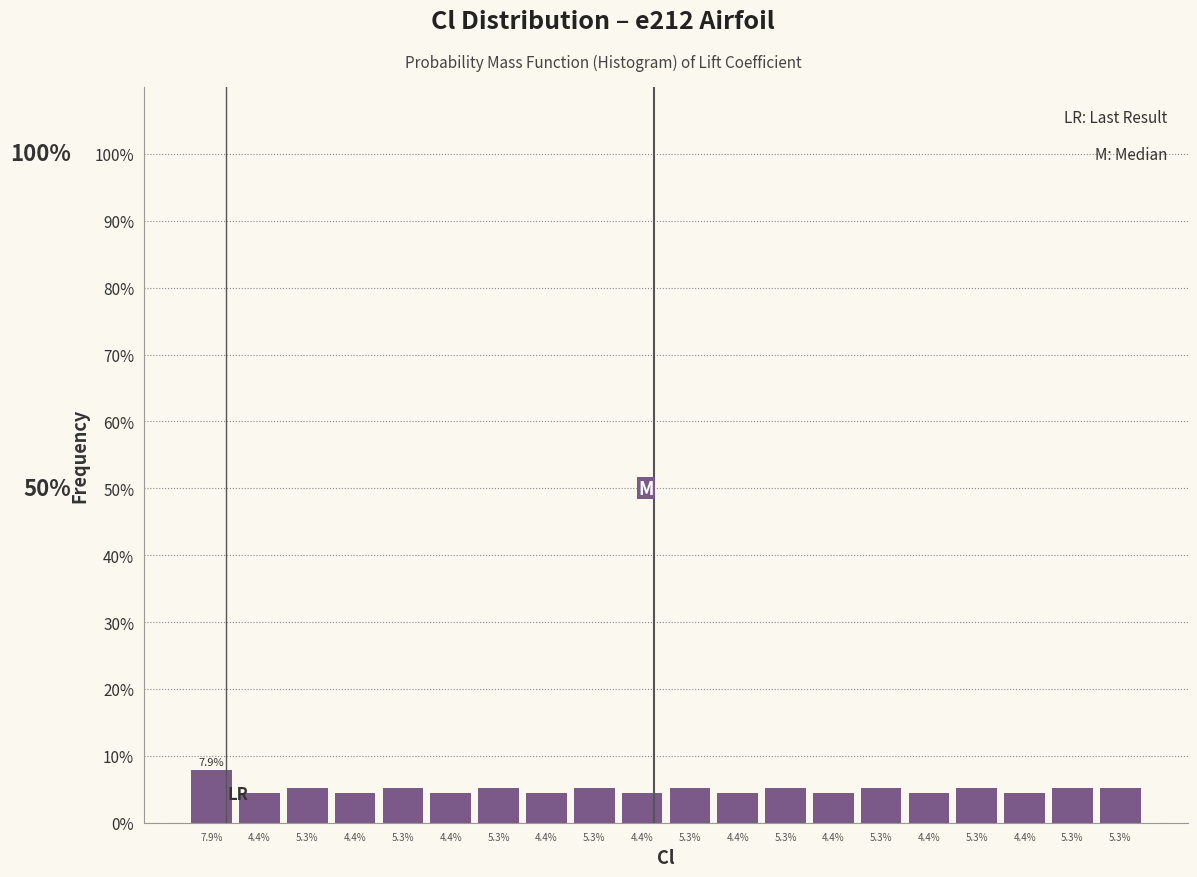

Count the number of data series in this chart.

1